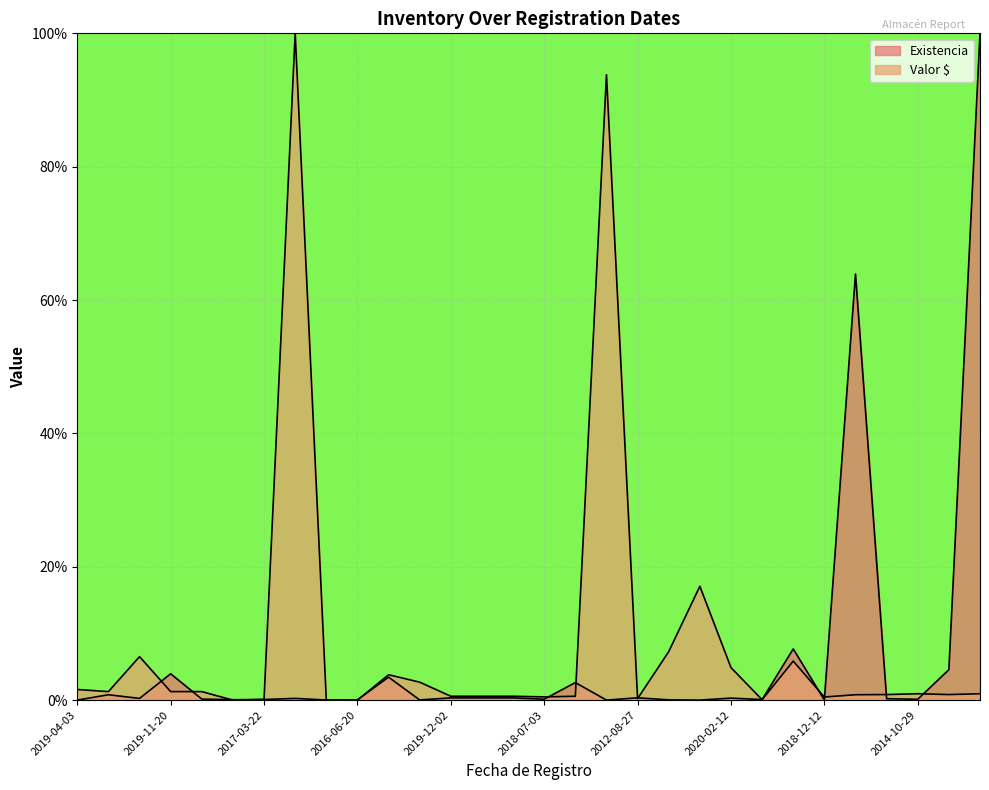

Which has a higher value, 2019-12-02 or 2019-04-03?

2019-12-02